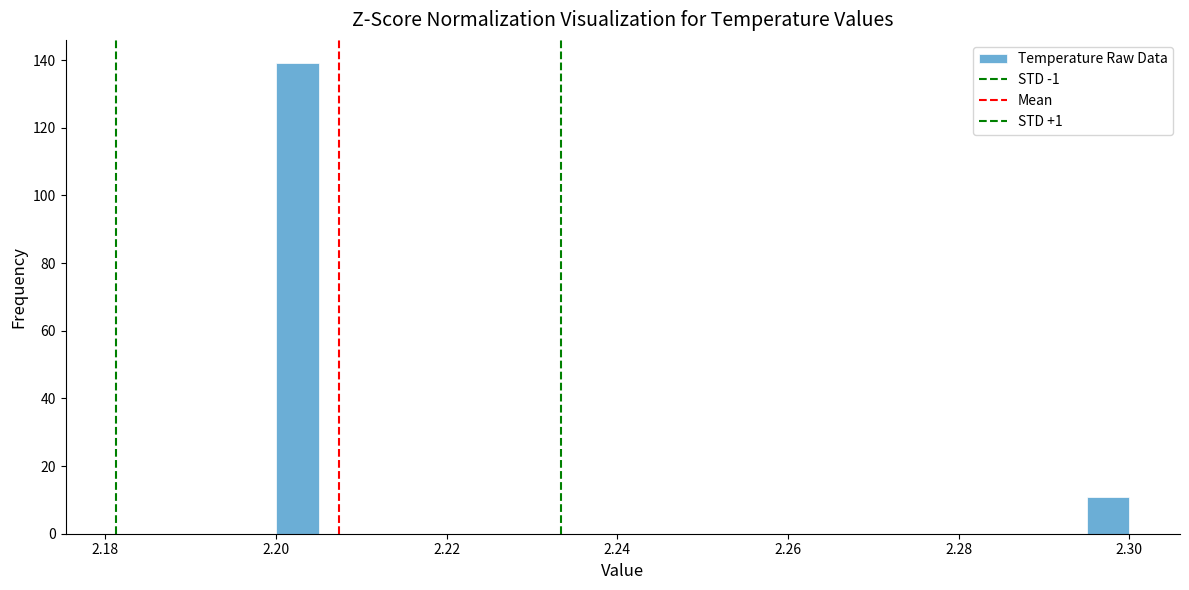

Around what value on the x-axis is the tallest bar? Give the approximate position of its centre, as read against the axis.

2.202